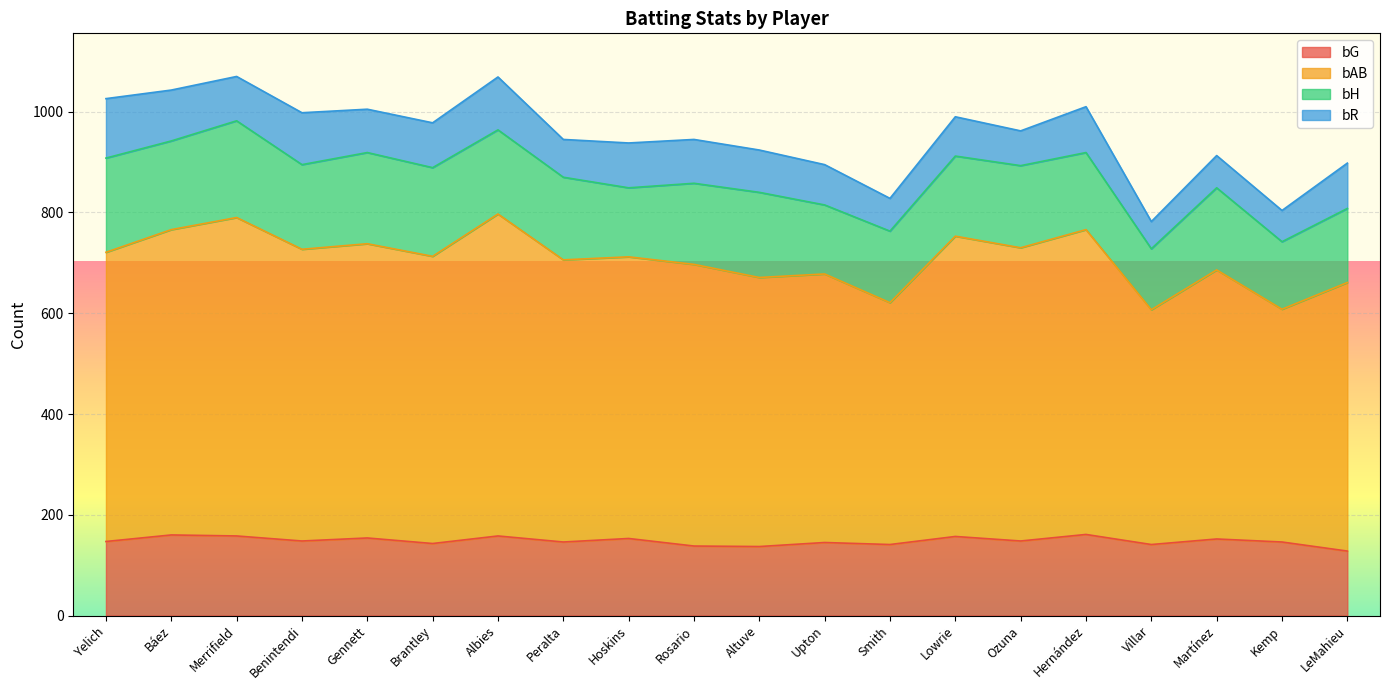

At how many categories does at least one series exceed 345?

20